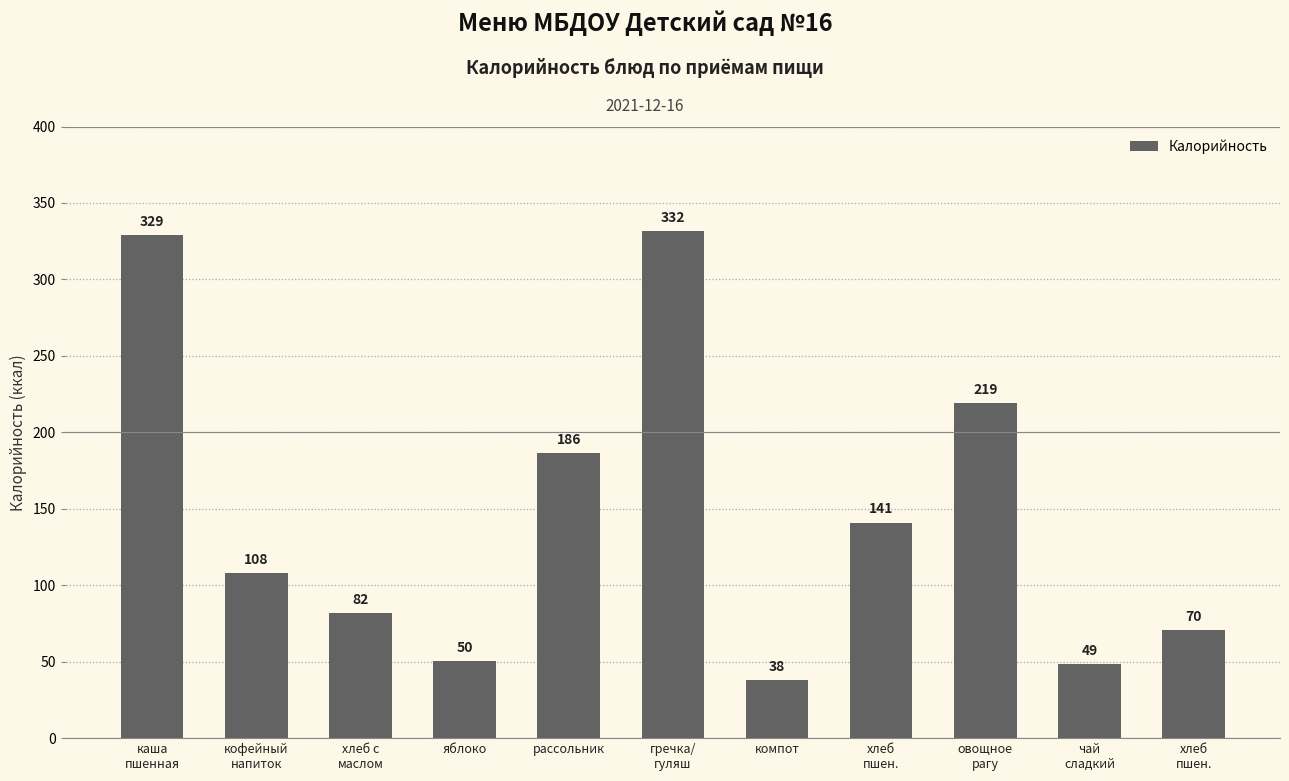

Count the number of categories in the chart.

11